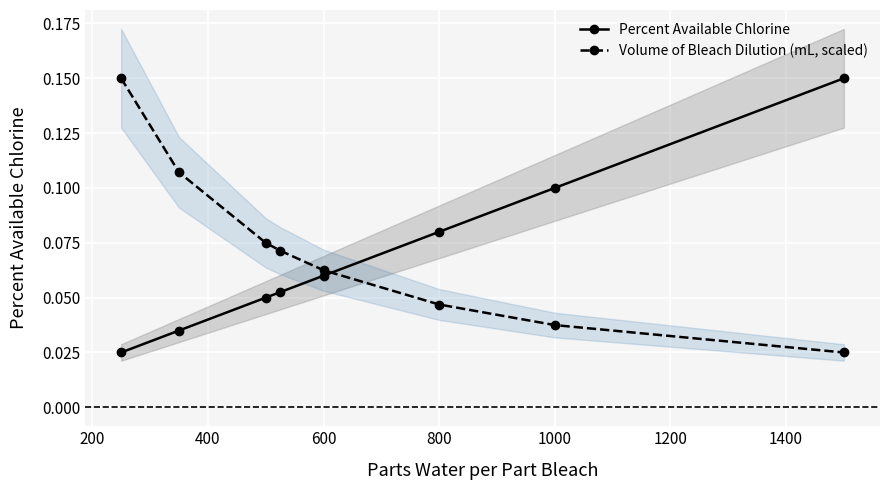

True or false: Percent Available Chlorine and Volume of Bleach Dilution (mL, scaled) intersect in this chart.

True